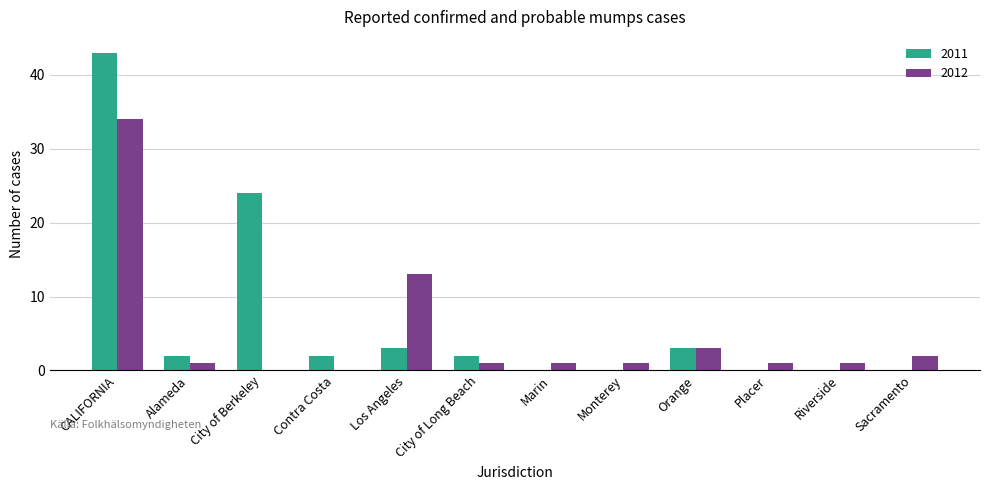

Which label corresponds to the largest value in the chart?

CALIFORNIA